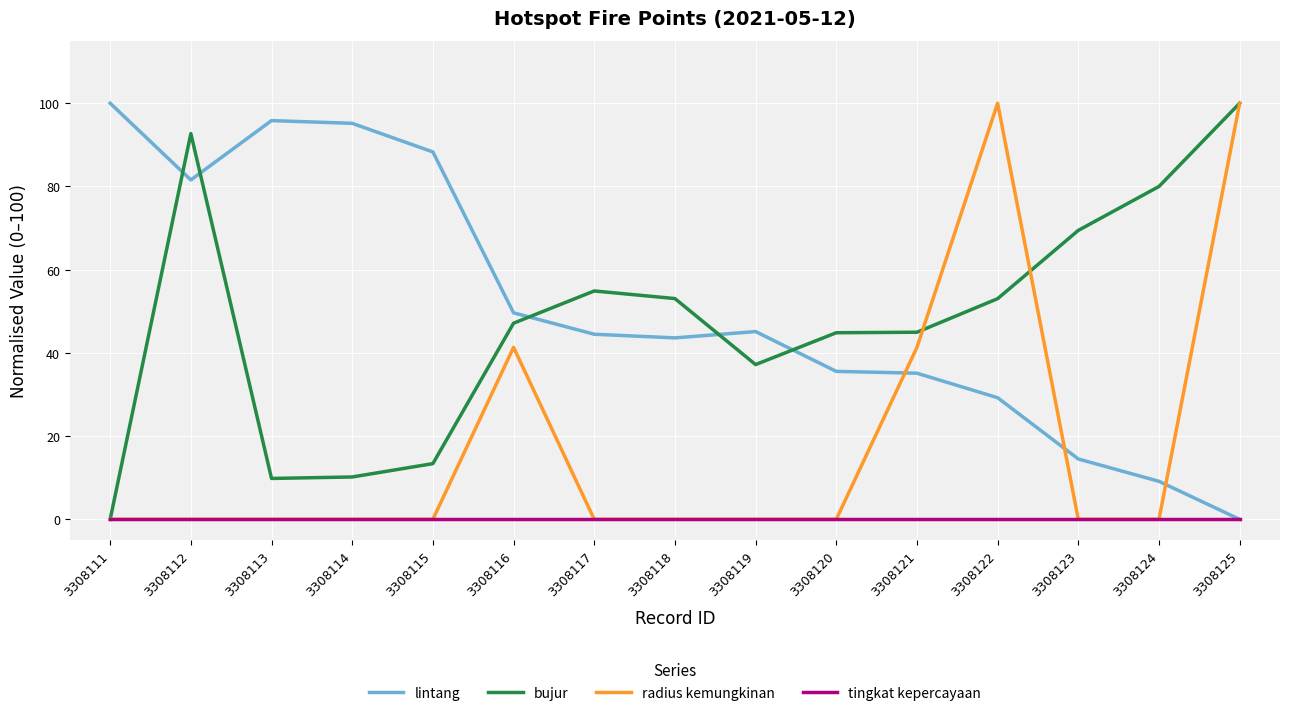

True or false: lintang and bujur cross at least once.

True